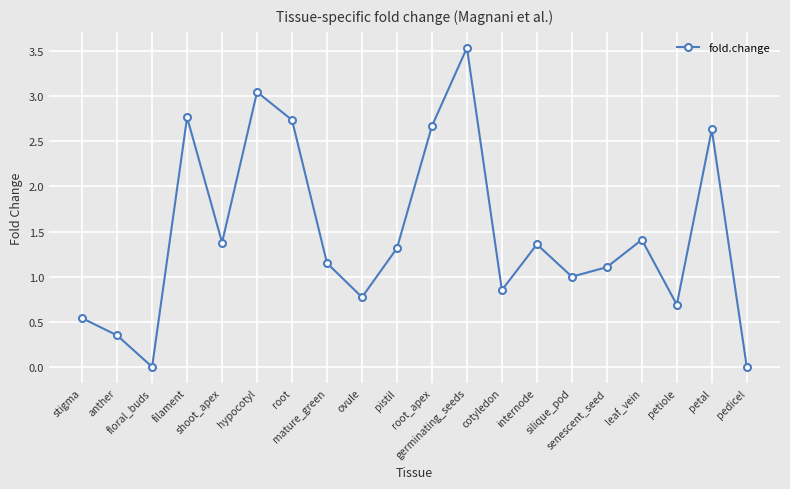

What is the greatest value displayed?

3.5